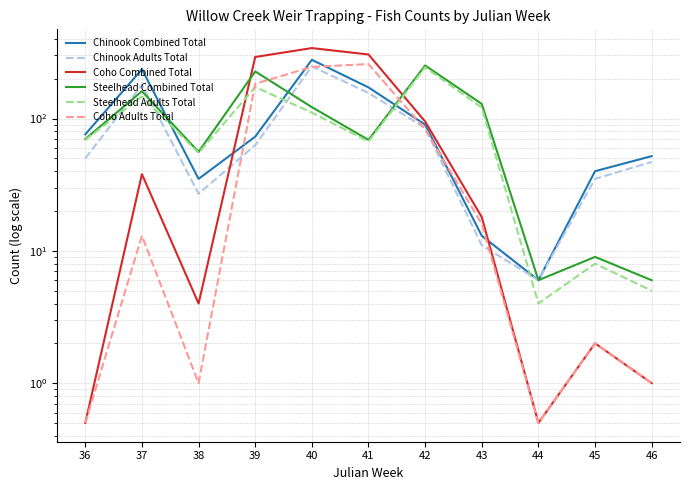

Which series has the widest spread of values?

Coho Combined Total